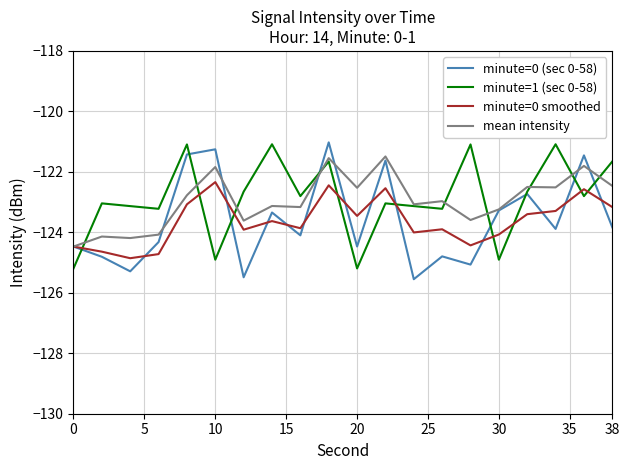

What is the smallest value displayed?

-125.6